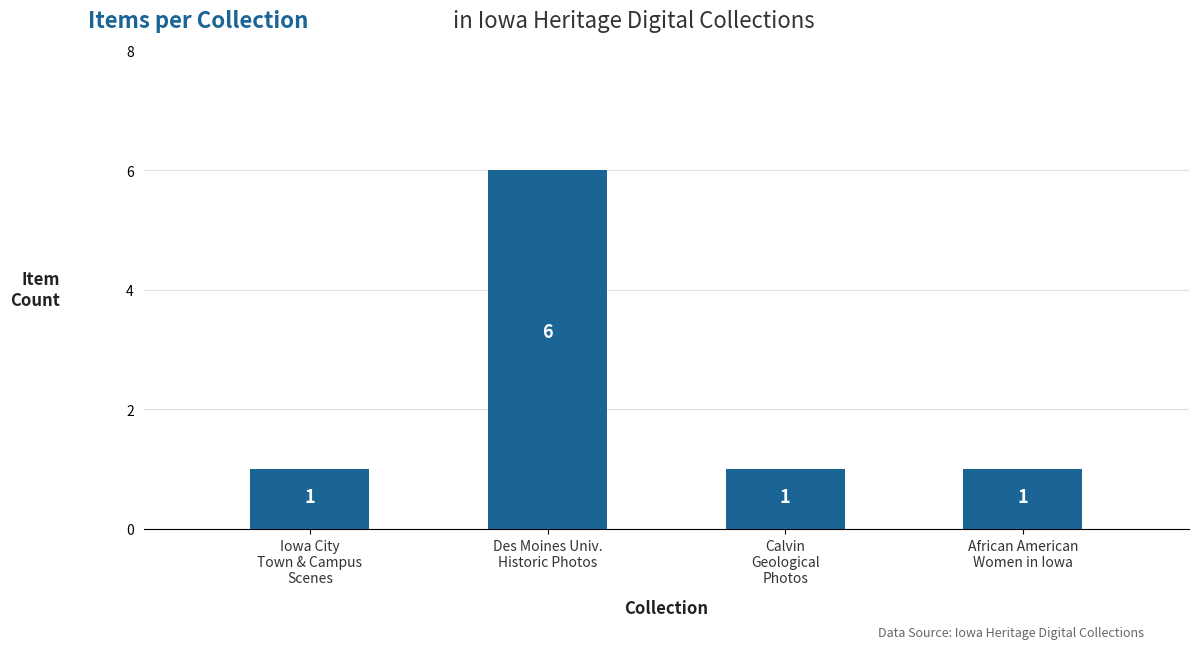

What is the value of the 2nd bar from the left?

6